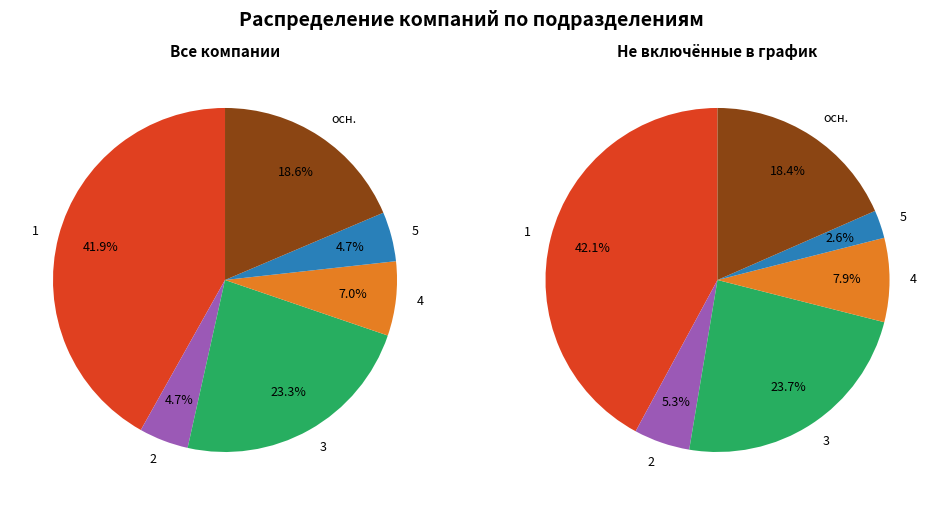

How many slices are in this pie chart?

6